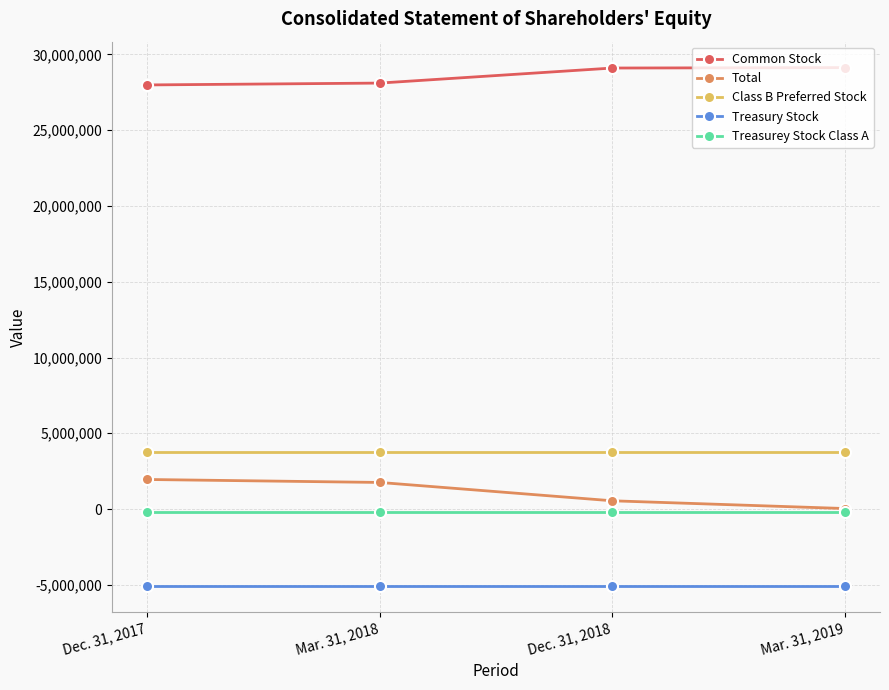

True or false: Treasury Stock and Total intersect in this chart.

False